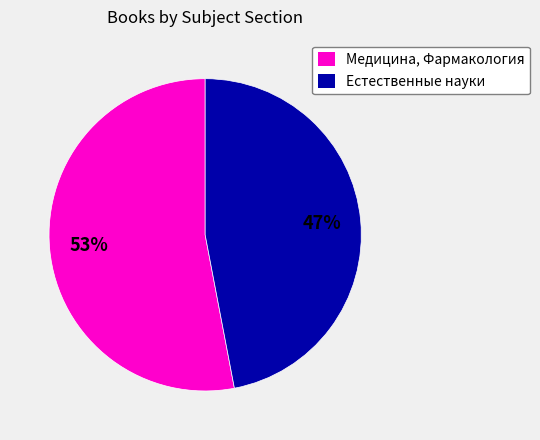

What percentage is the Естественные науки slice, to the nearest percent?

47%